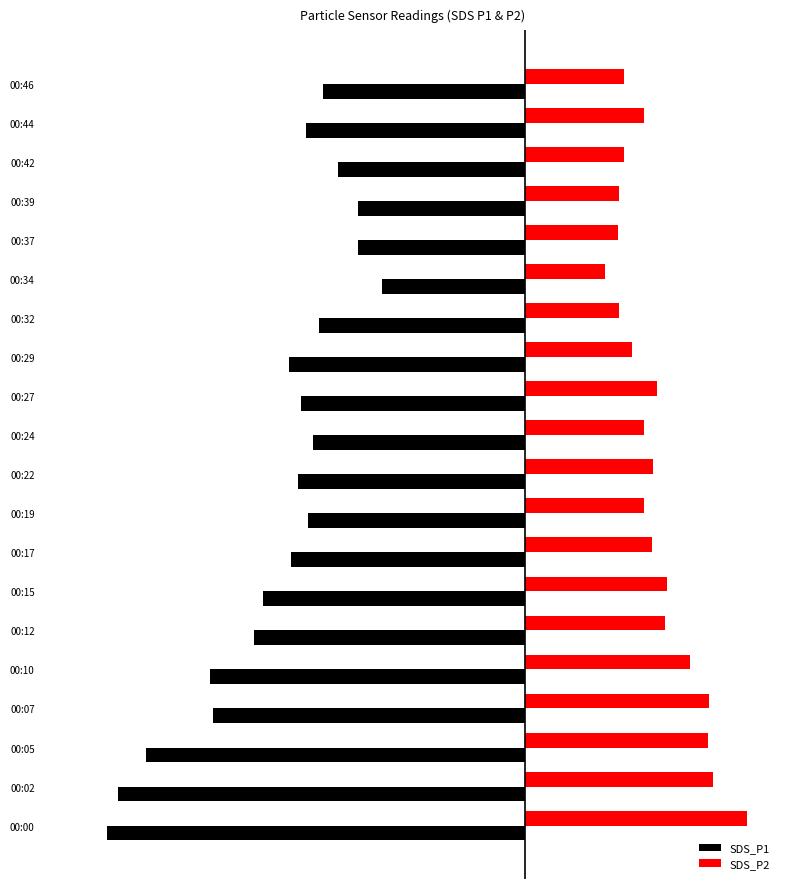

What are all the series names shown in the legend?

SDS_P1, SDS_P2